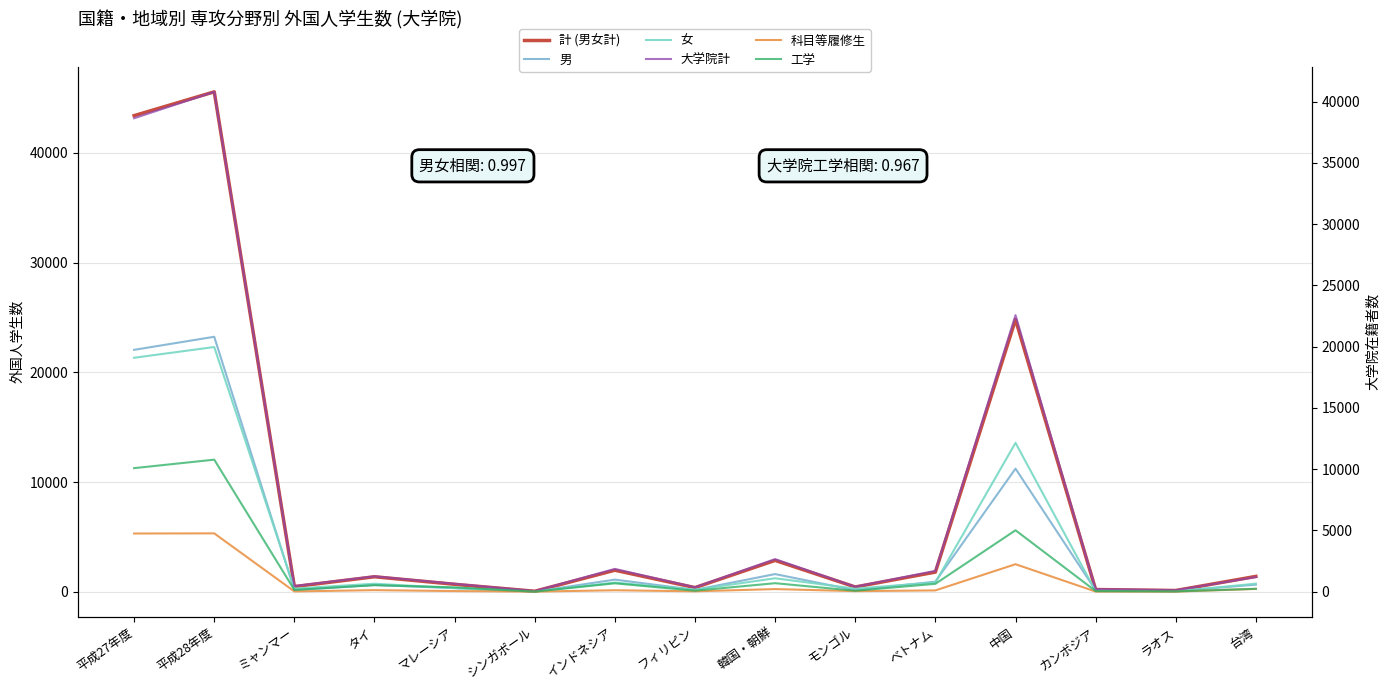

At how many categories does at least one series exceed 40727?

2